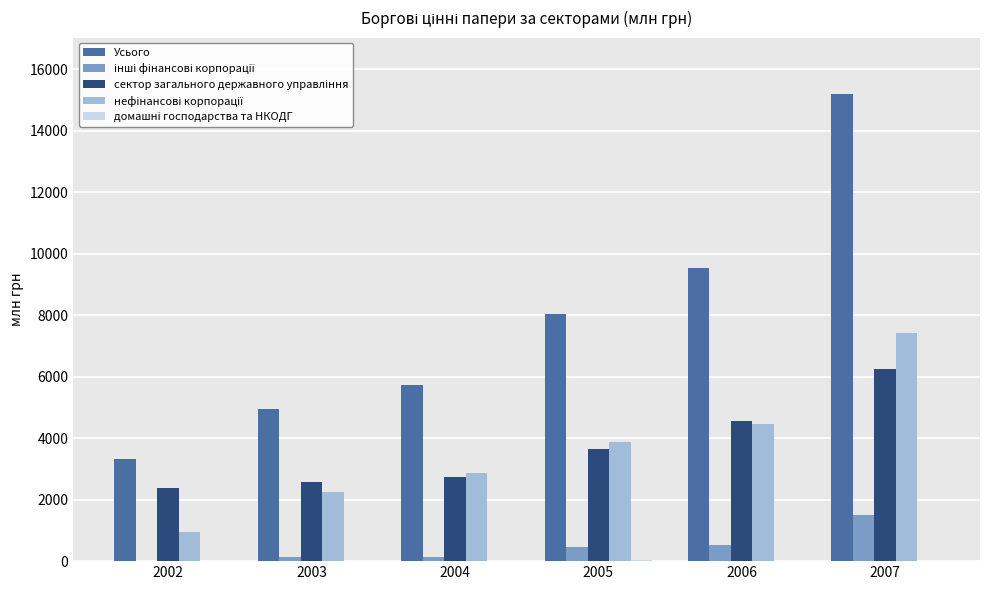

What is the maximum value for Усього?

15199.8